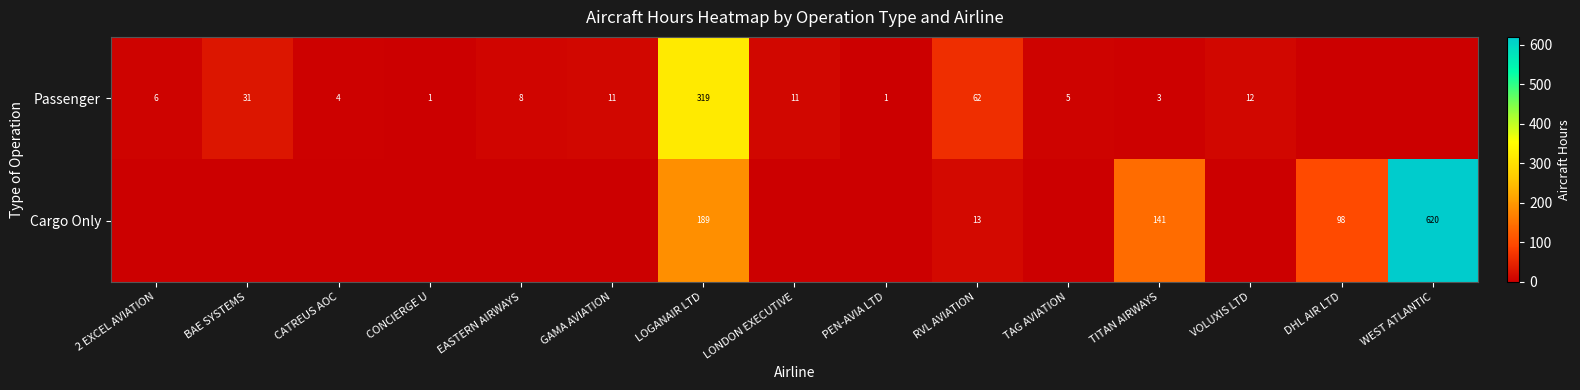

At which category is the sum across all series the highest?

WEST ATLANTIC